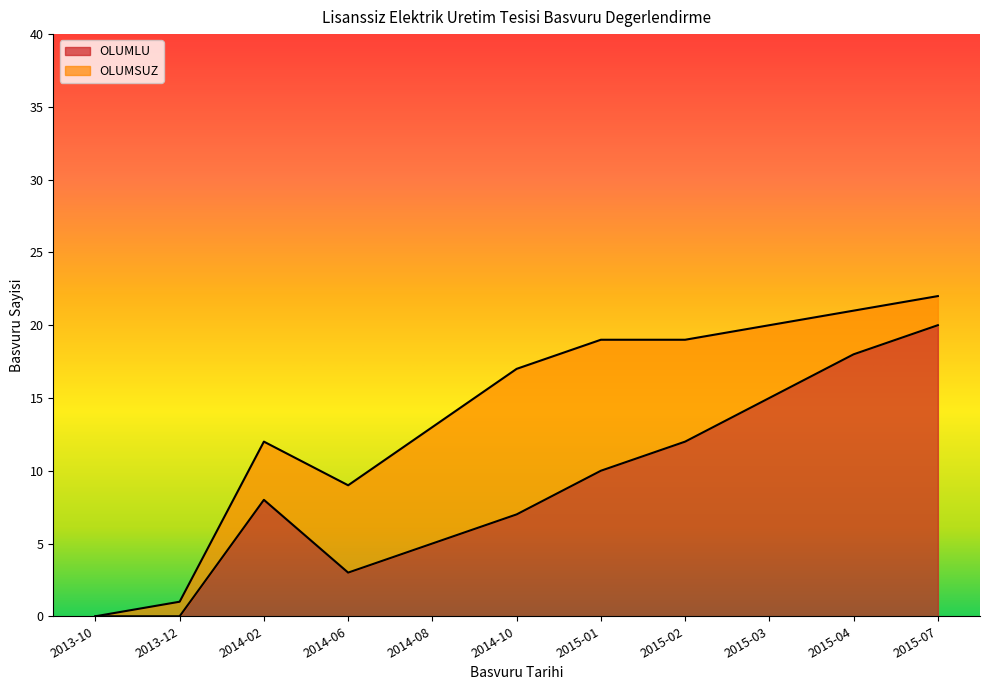

How many points are lower than both their immediate neighbors (excluding endpoints)?

1